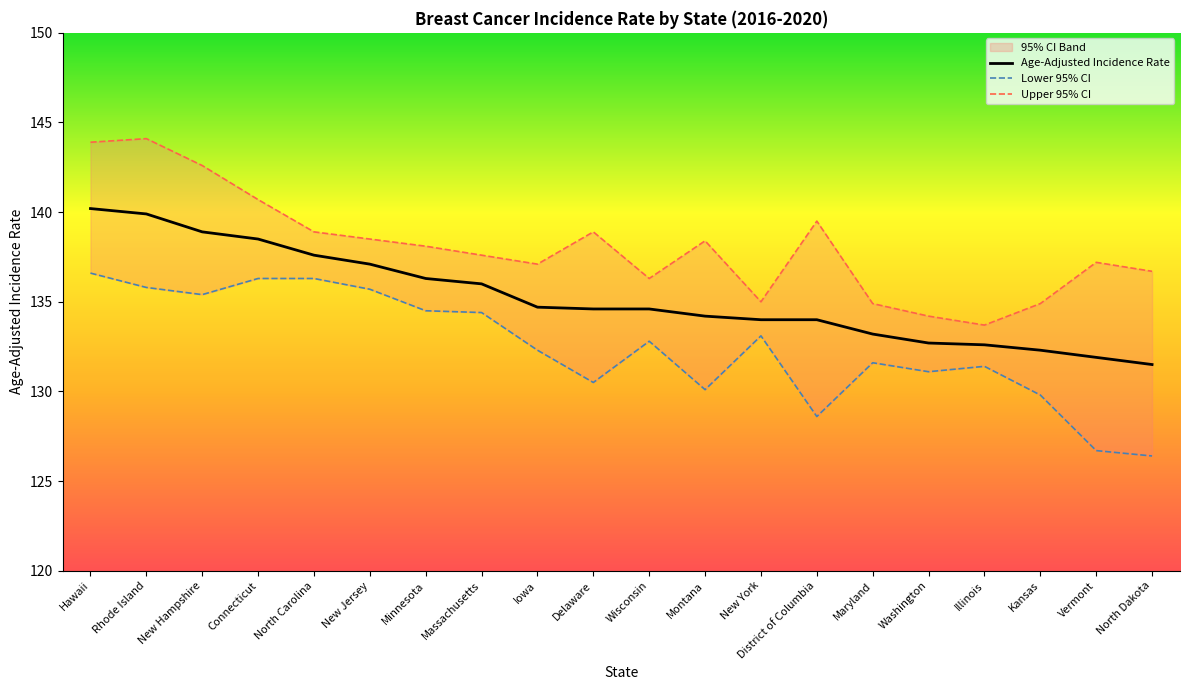

True or false: Age-Adjusted Incidence Rate and Upper 95% CI cross at least once.

False